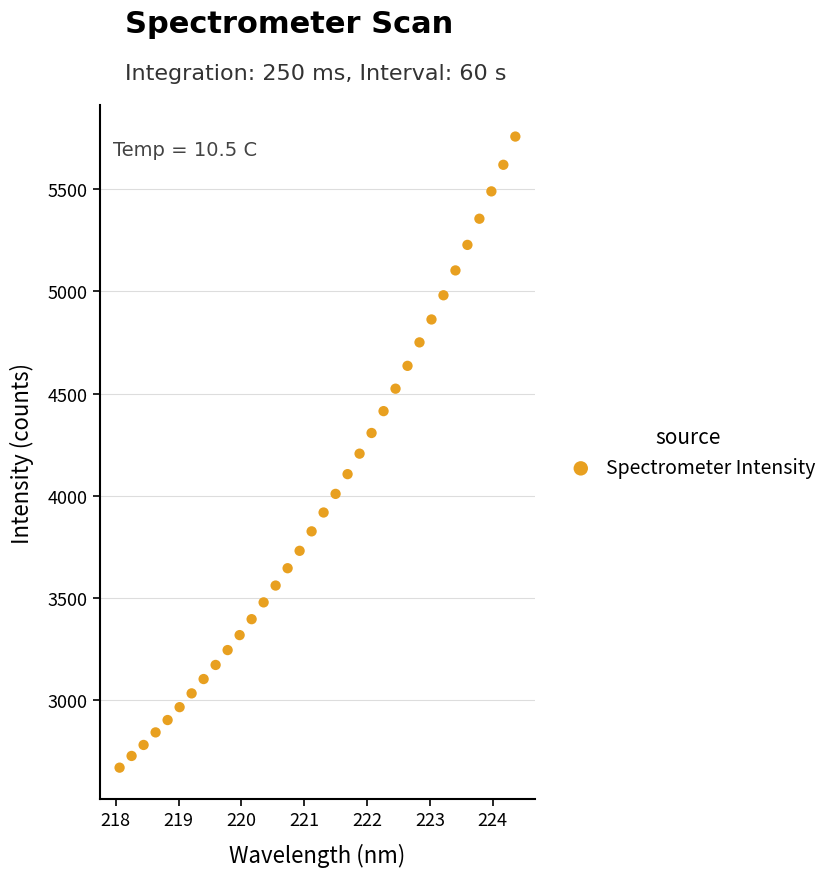

What is the range of X values (max minus min)?

6.3